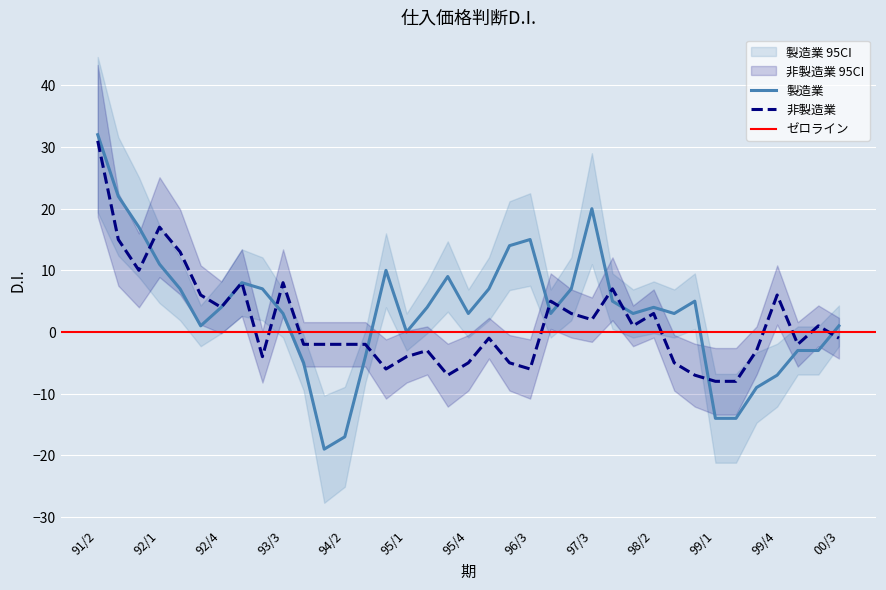

What is the label of the 17th point from the left?

95/2